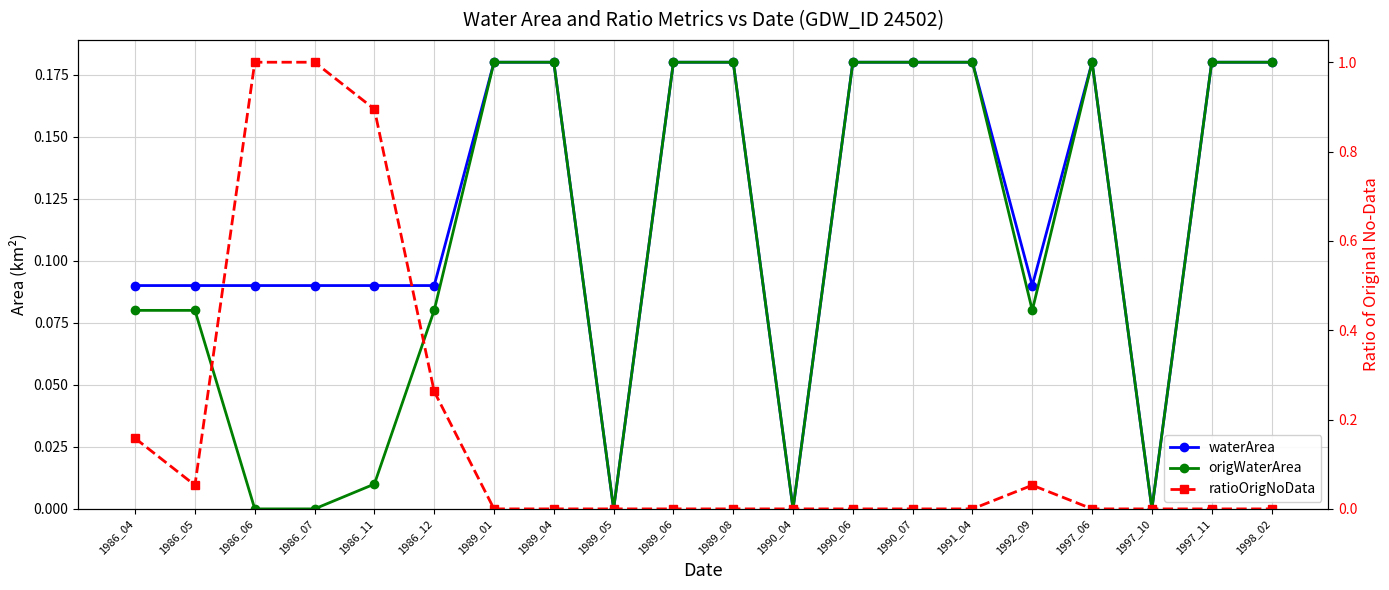

Which has a higher value, 1990_06 or 1989_01?

1990_06